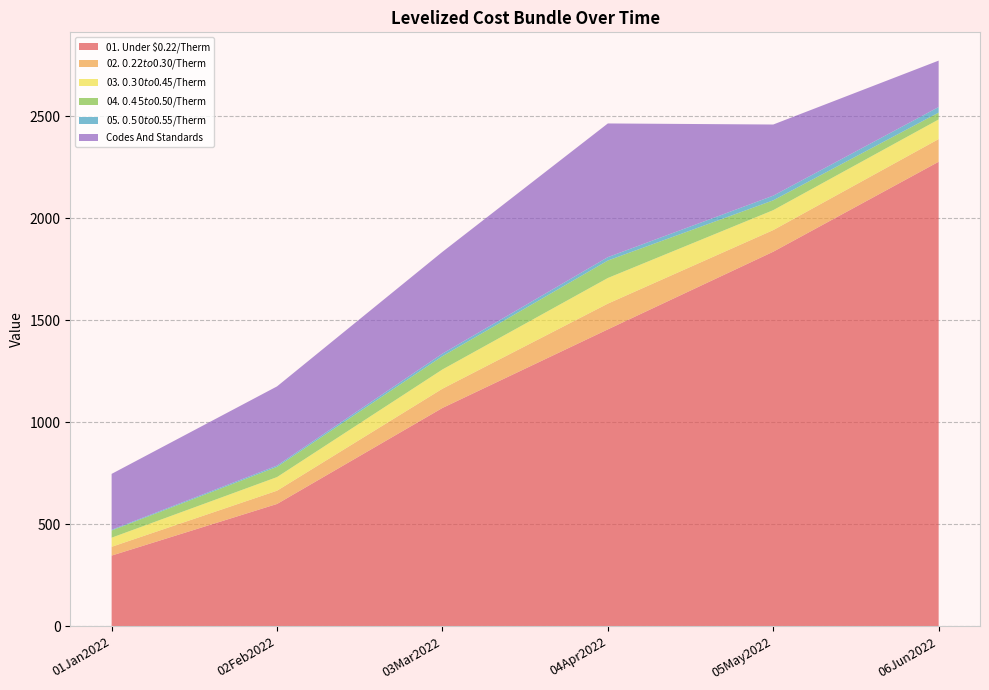

Reading right to left, extract all data points from this chart.

01. Under $0.22/Therm: 2276.5	1835.6	1454.9	1069.7	599.2	346.2
02. $0.22 to $0.30/Therm: 111.1	106.0	126.2	94.3	65.0	43.0
03. $0.30 to $0.45/Therm: 96.1	97.7	125.6	94.3	66.7	44.7
04. $0.45 to $0.50/Therm: 33.7	48.1	85.7	65.2	50.1	35.2
05. $0.50 to $0.55/Therm: 27.3	22.8	16.6	12.6	6.4	3.7
Codes And Standards: 227.4	348.8	655.3	498.9	388.0	273.9